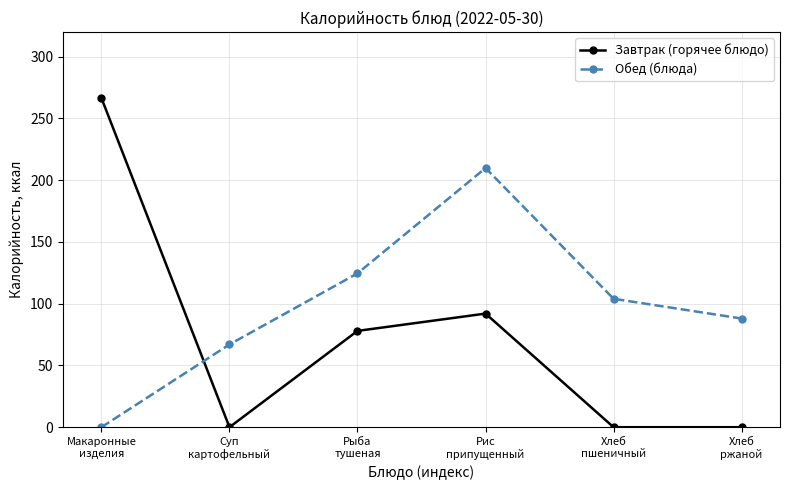

How many categories are shown in the chart?

6